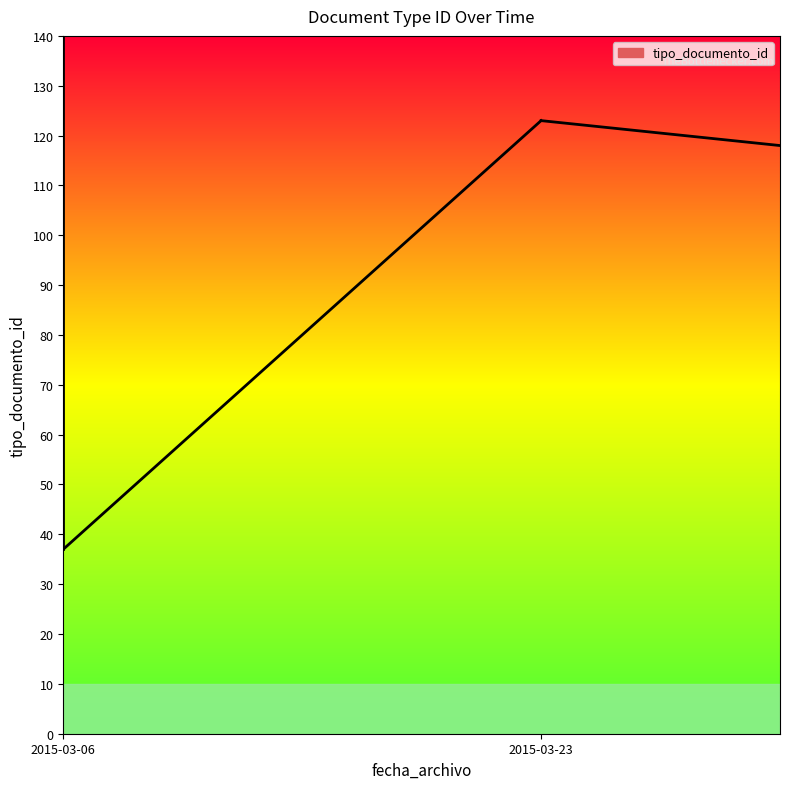

What is the difference between the maximum and minimum values?

88